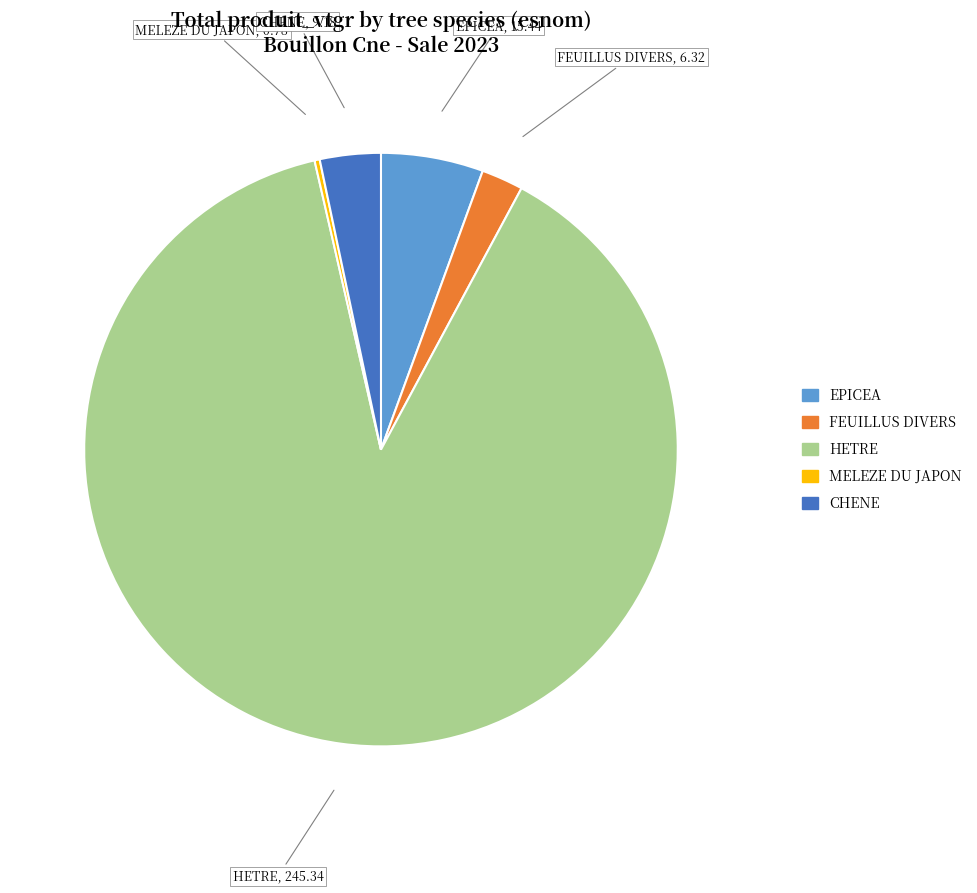

Is FEUILLUS DIVERS the majority of the pie?

No